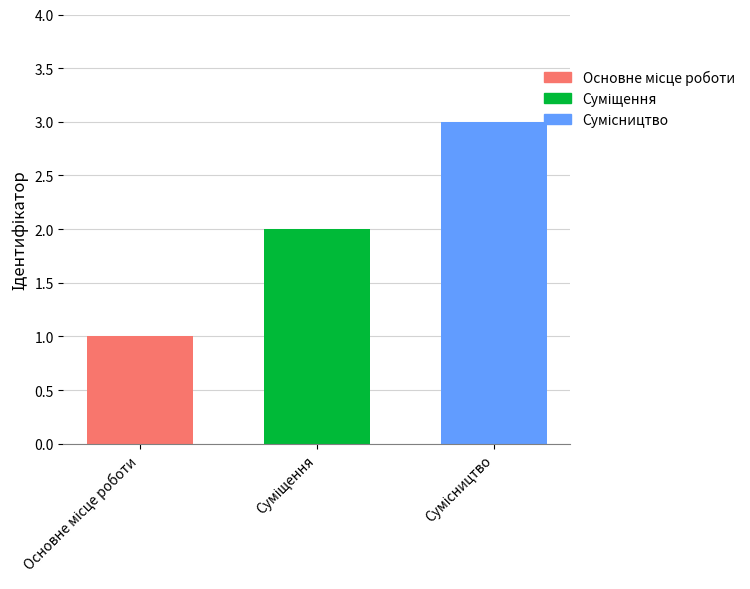

Are the bars grouped side by side (vs. stacked)?

No